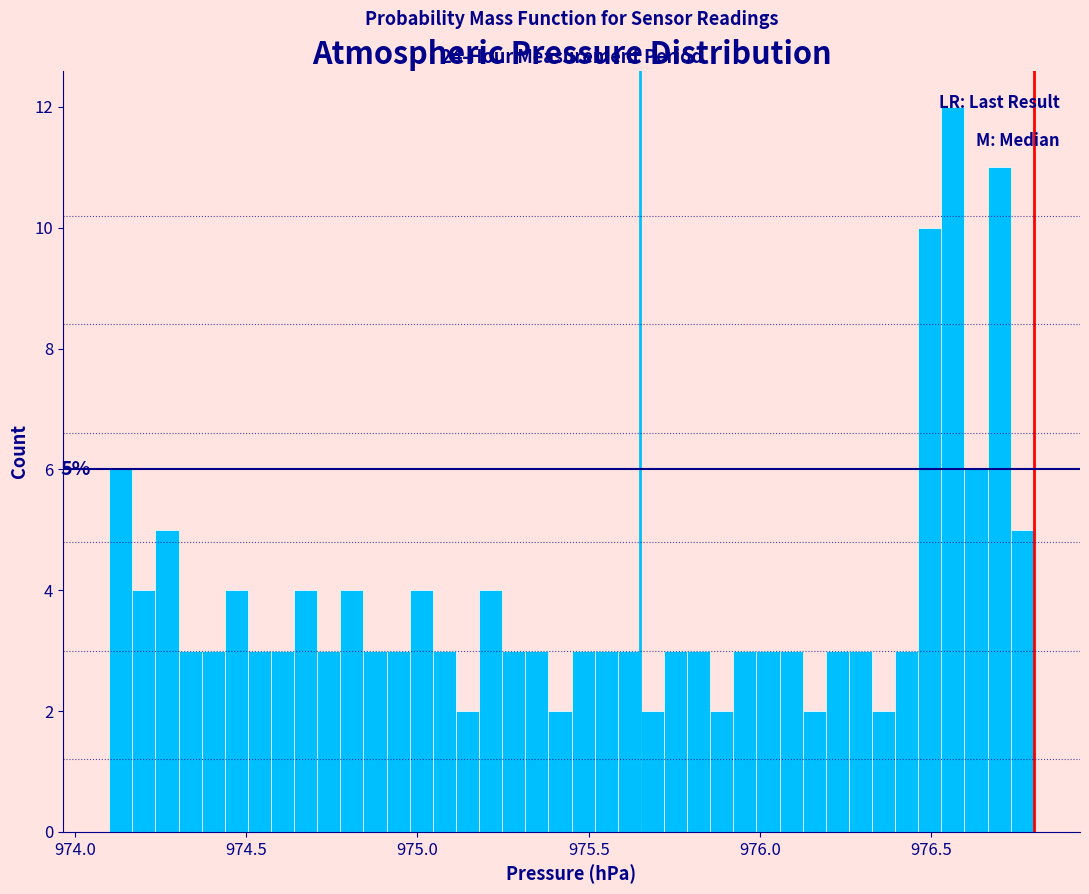

Around what value on the x-axis is the tallest bar? Give the approximate position of its centre, as read against the axis.

976.55